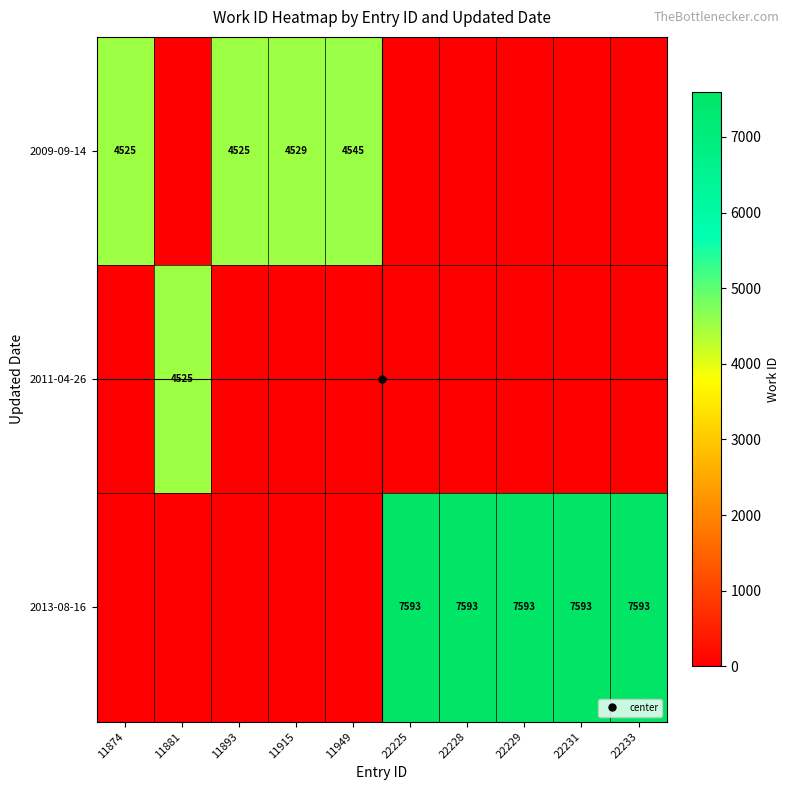

Which series has the widest spread of values?

2013-08-16